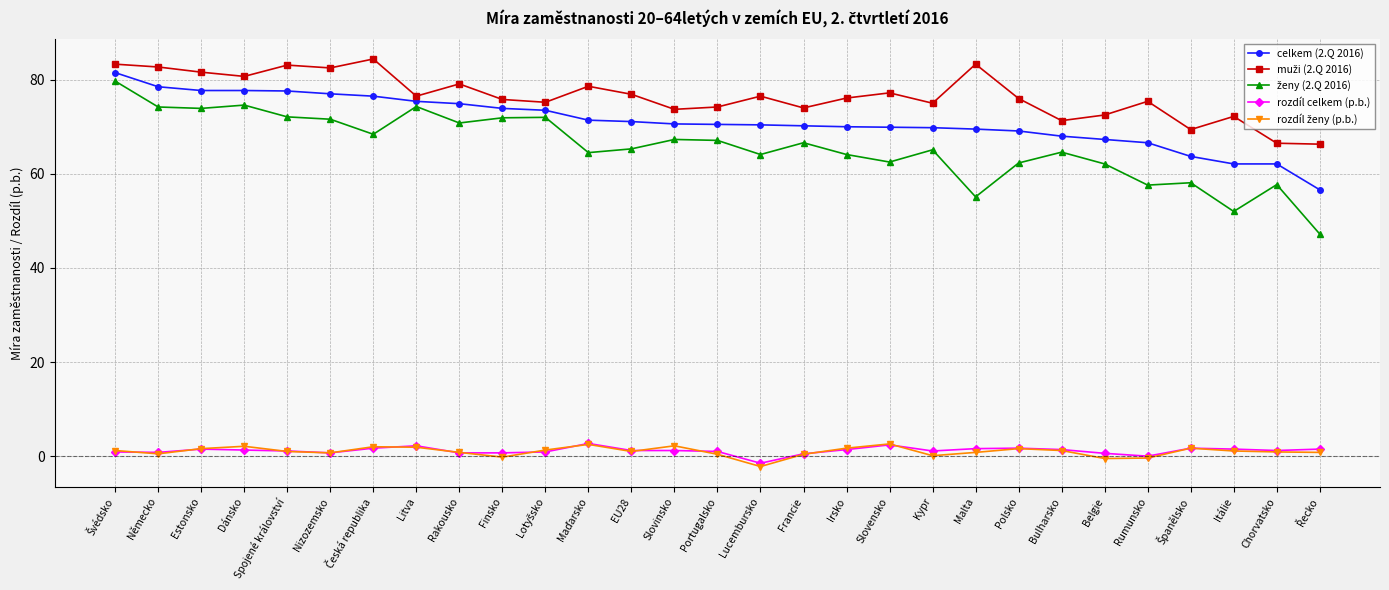

The value of celkem (2.Q 2016) at Dánsko is 40.6. True or false?

False